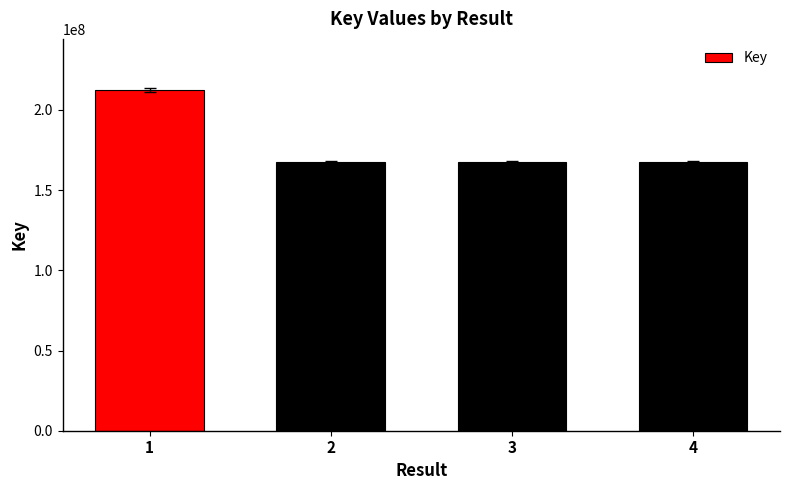

Read the value at 3.

167516856